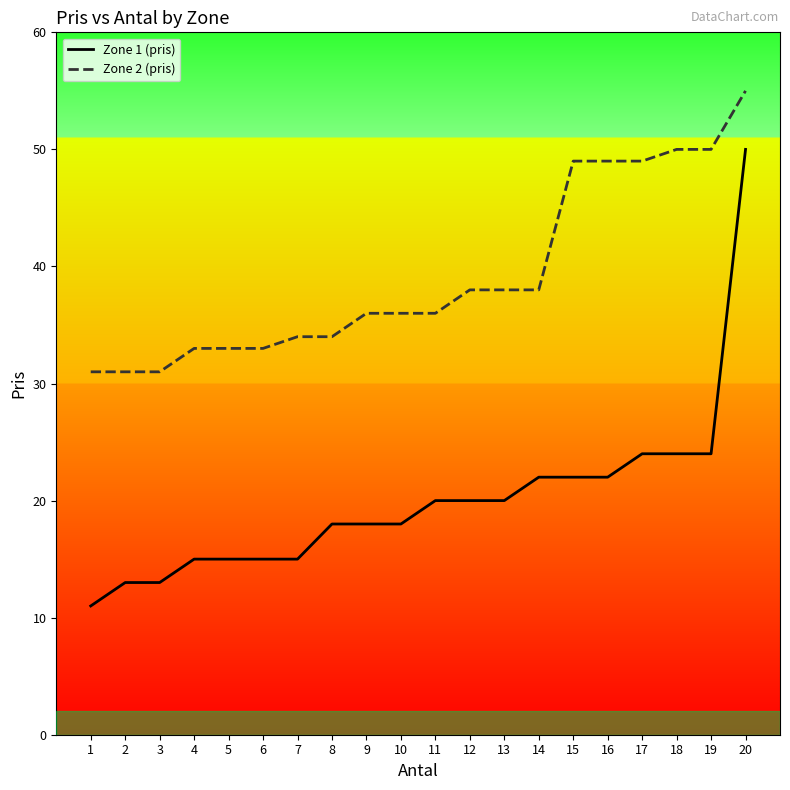

What are all the series names shown in the legend?

Zone 1 (pris), Zone 2 (pris)